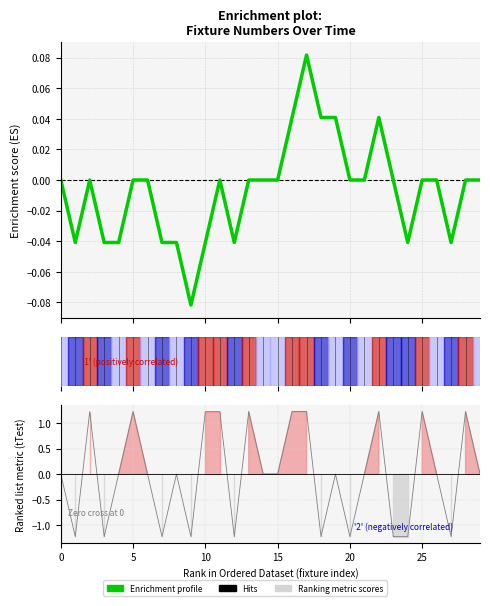

True or false: the data has more than 1 interior local peaks.

True